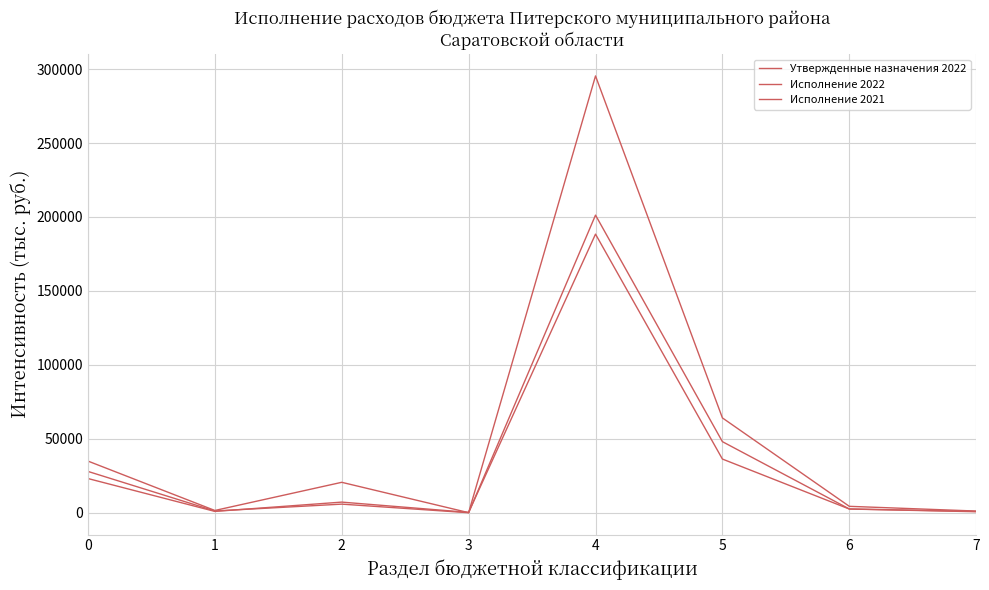

Is it true that Исполнение 2022 equals 2583.3 at 6?

True